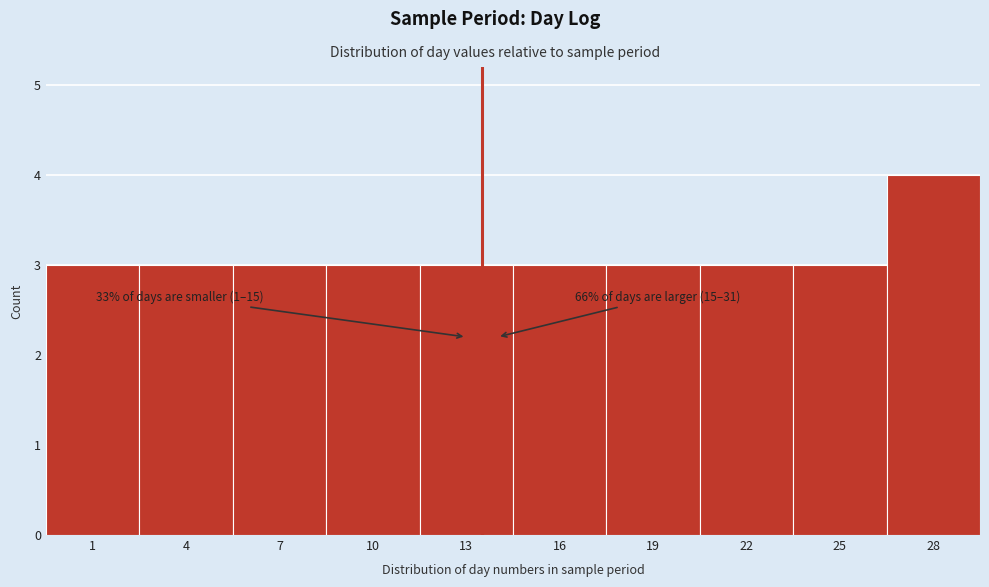

Reading left to right, extract all data points from this chart.

1=3	4=3	7=3	10=3	13=3	16=3	19=3	22=3	25=3	28=4